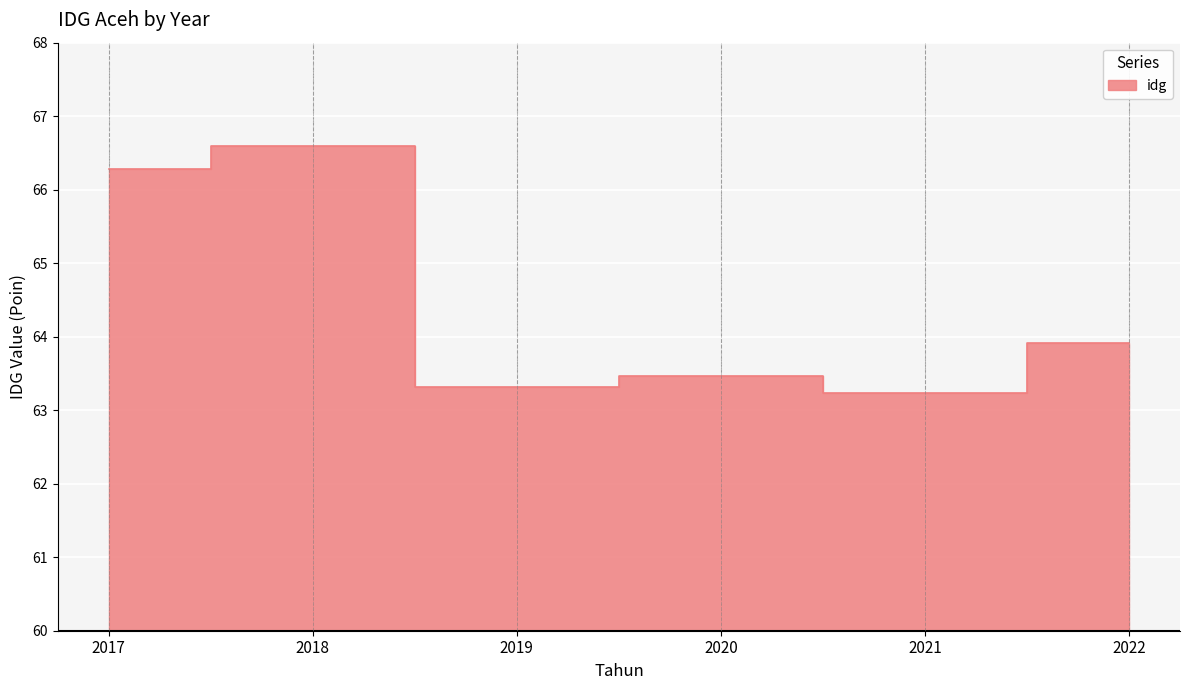

True or false: the data shows 63.9 at 2022.

True